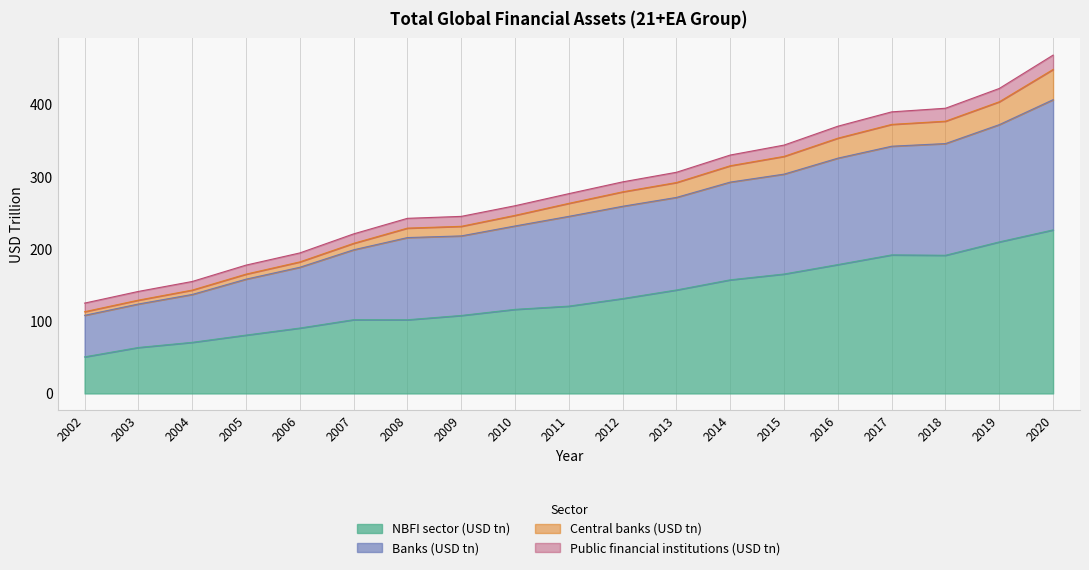

Which category has the highest value in the NBFI sector (USD tn) series?

2020